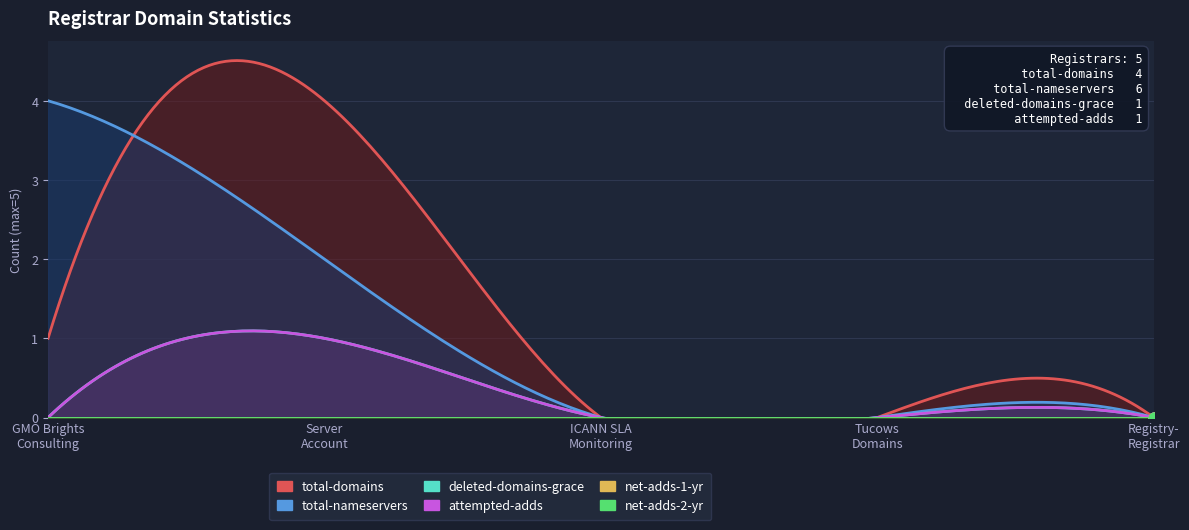

At how many categories does at least one series exceed 2?

2